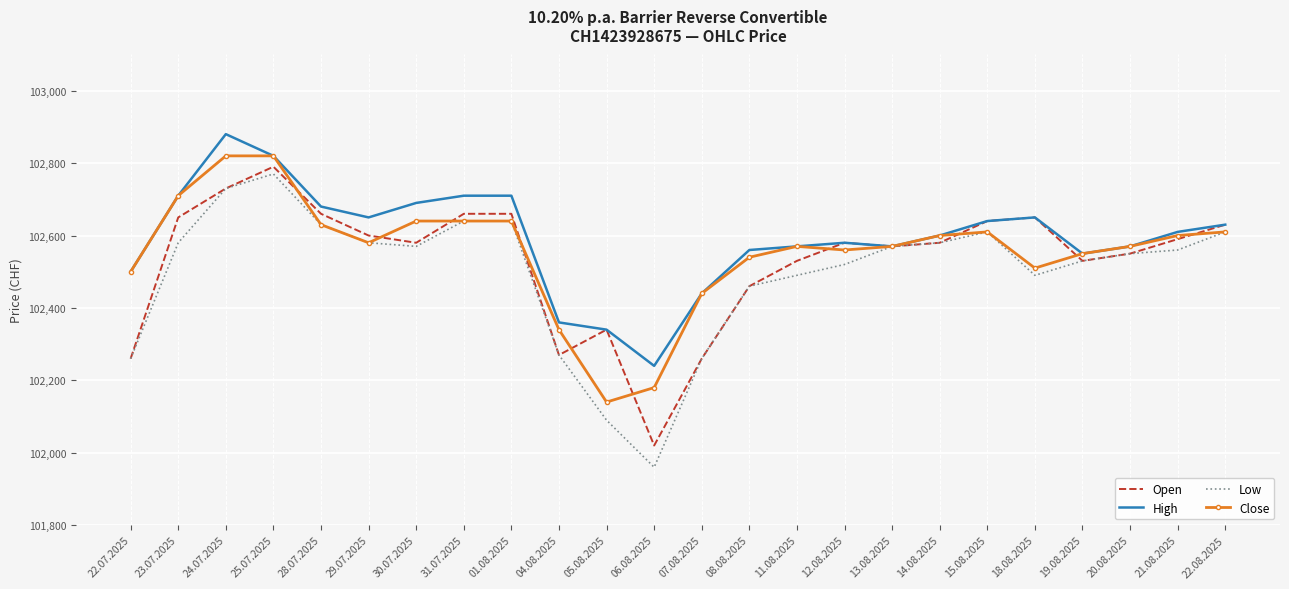

What is the spread (max minus min) of values at 15.08.2025?

30